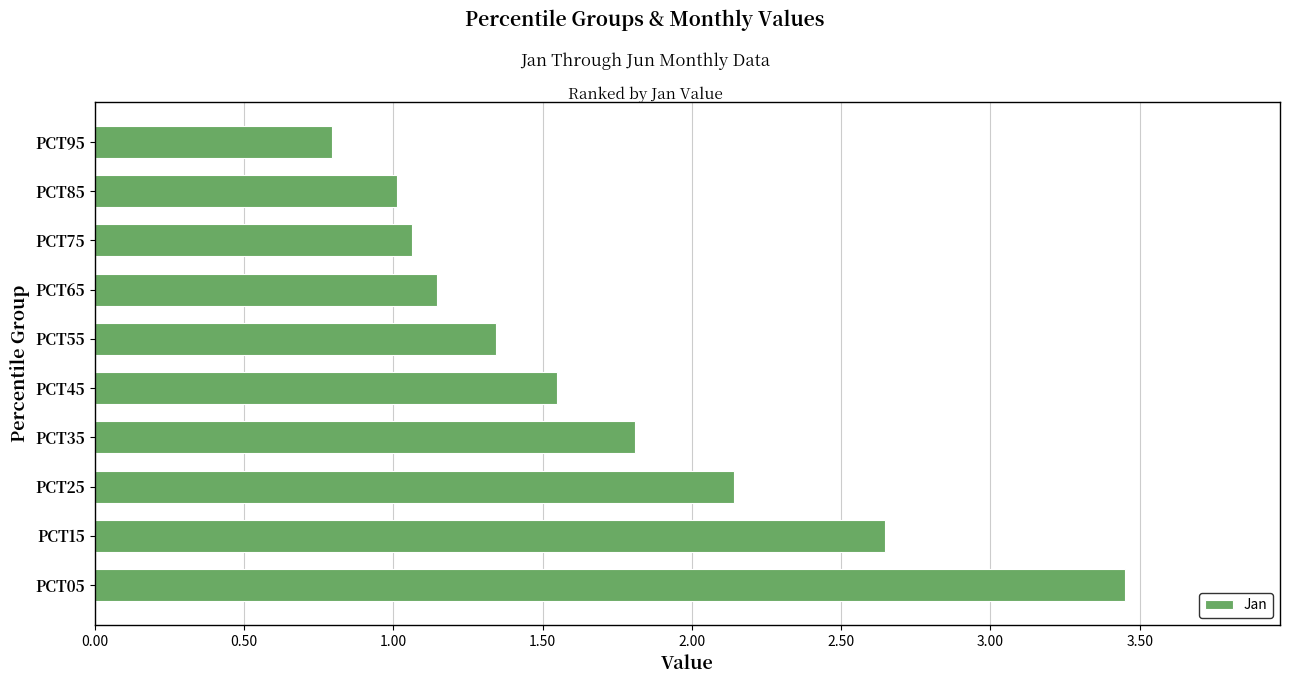

What is the change in value from PCT15 to PCT25?

-0.5